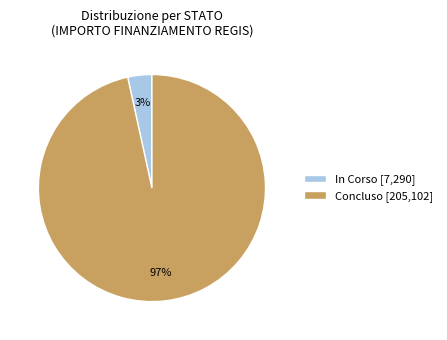

Is it true that Concluso [205,102] is 97% of the pie?

True